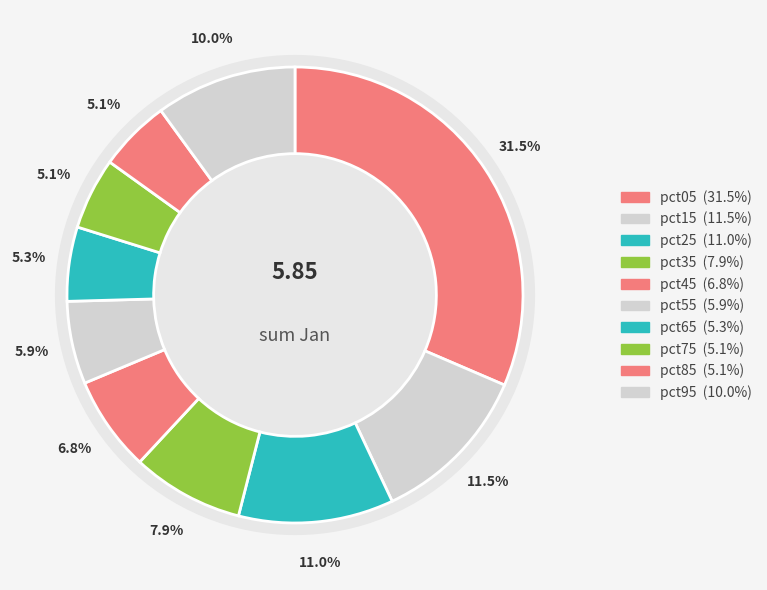

What is the change in value from pct45 to pct75?

-0.1